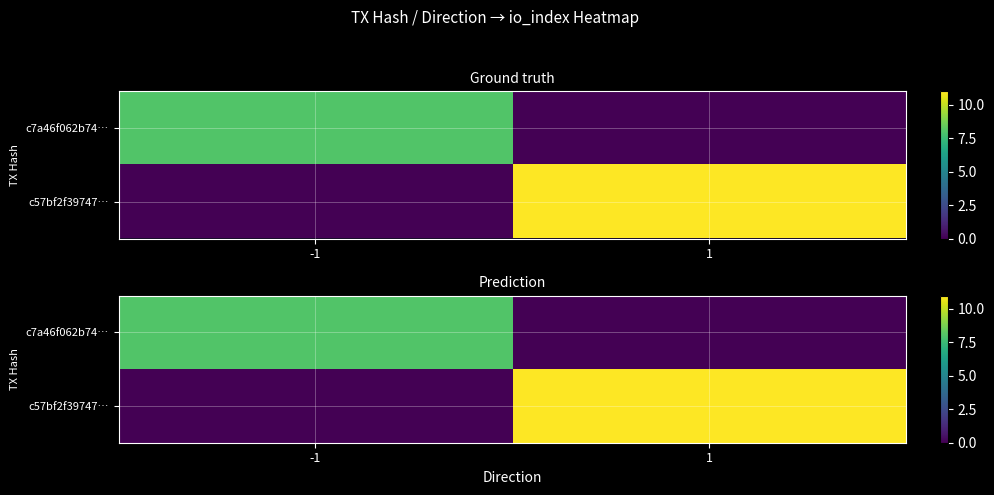

Is the value of c7a46f062b74… at 1 greater than the value of c57bf2f39747… at 1?

No